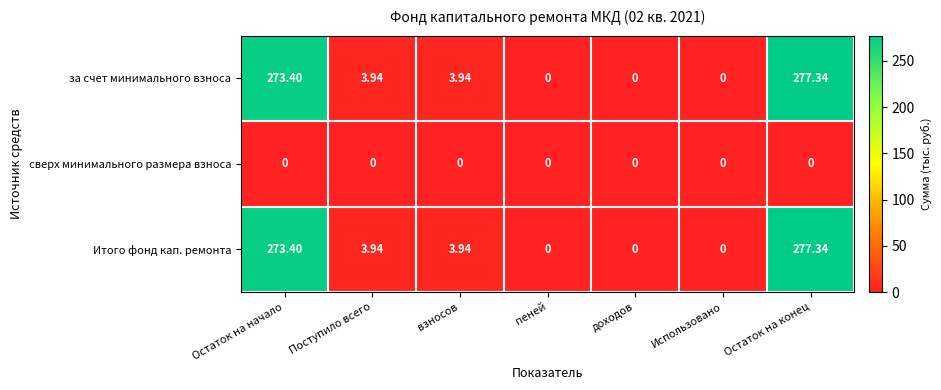

Where does the Итого фонд кап. ремонта series first go above 3?

Остаток на начало